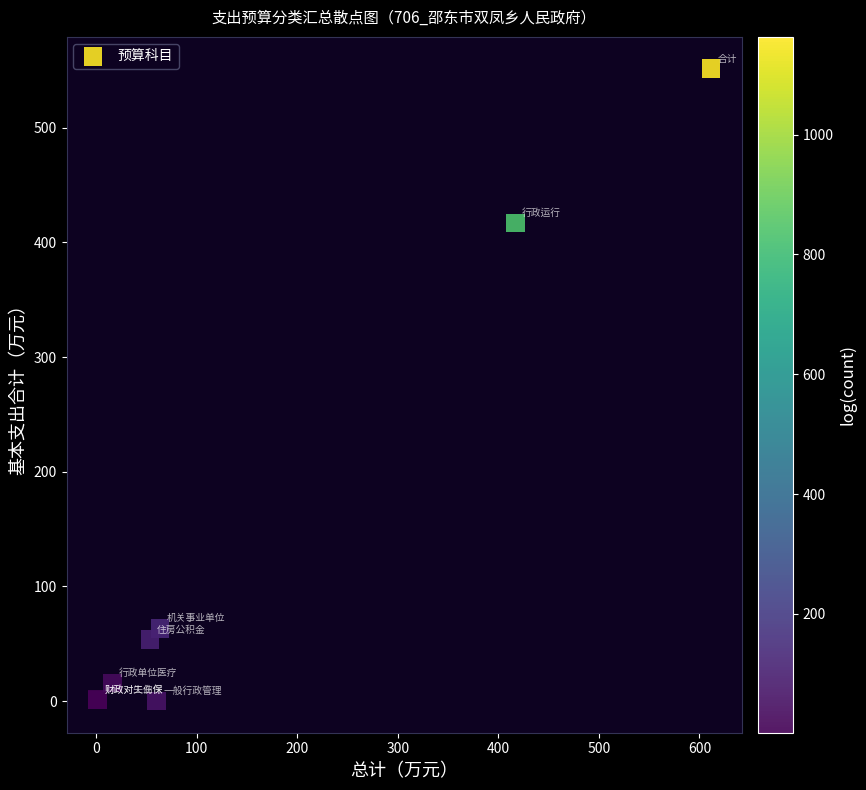

What Y value in the scatter plot is closest to 275?

416.8